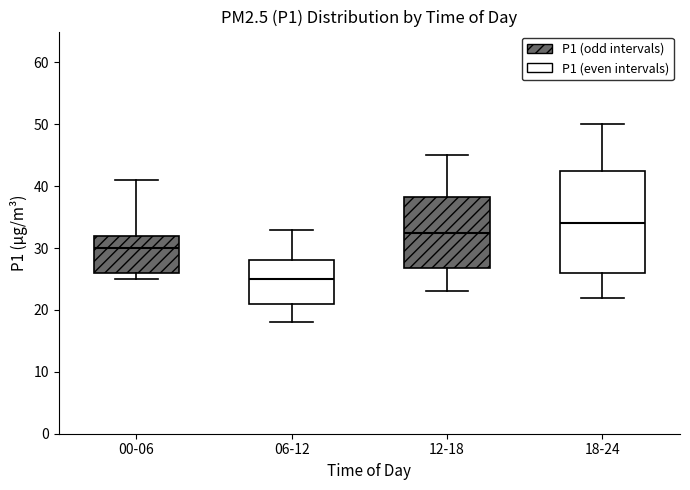

Where does the upper whisker of the box for 00-06 end on the y-axis? The values are not printed on the chart, so give them approximately, as read against the axis.

41